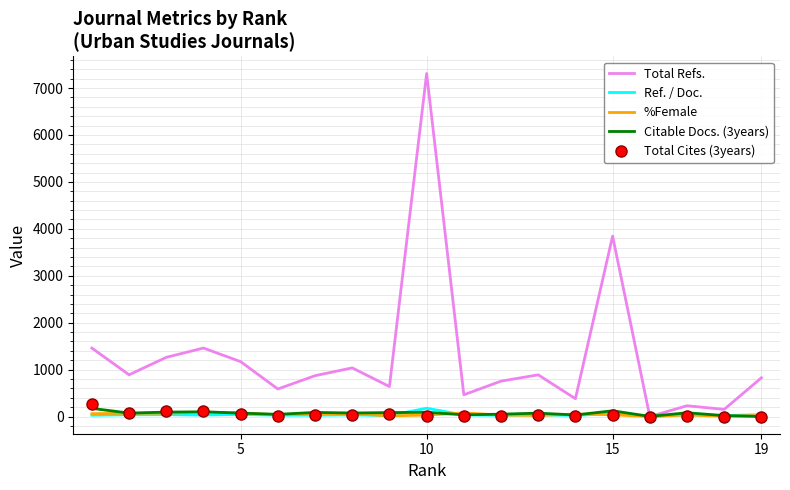

At how many categories does at least one series exceed 2572?

2